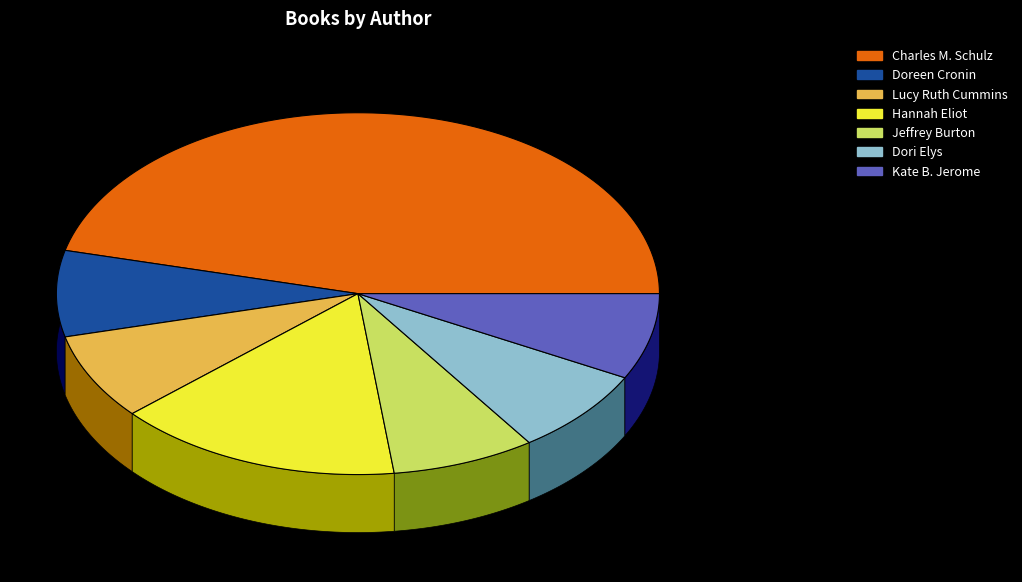

What is the ratio of the value at Doreen Cronin to the value at Jeffrey Burton?

1.0